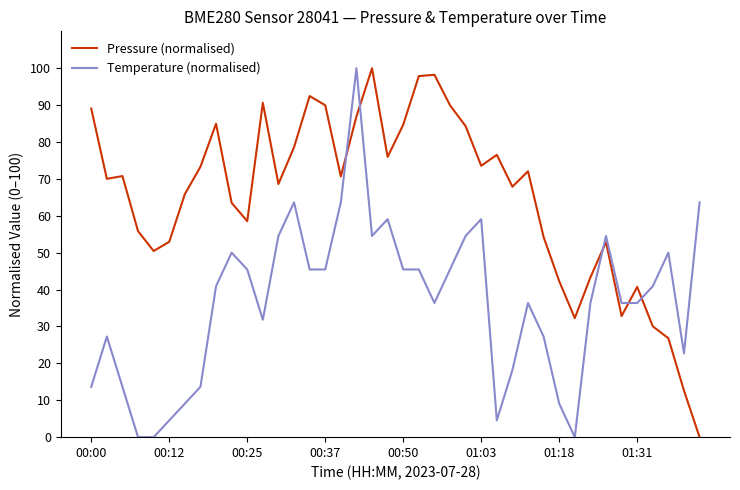

What is the greatest value displayed?

100.0